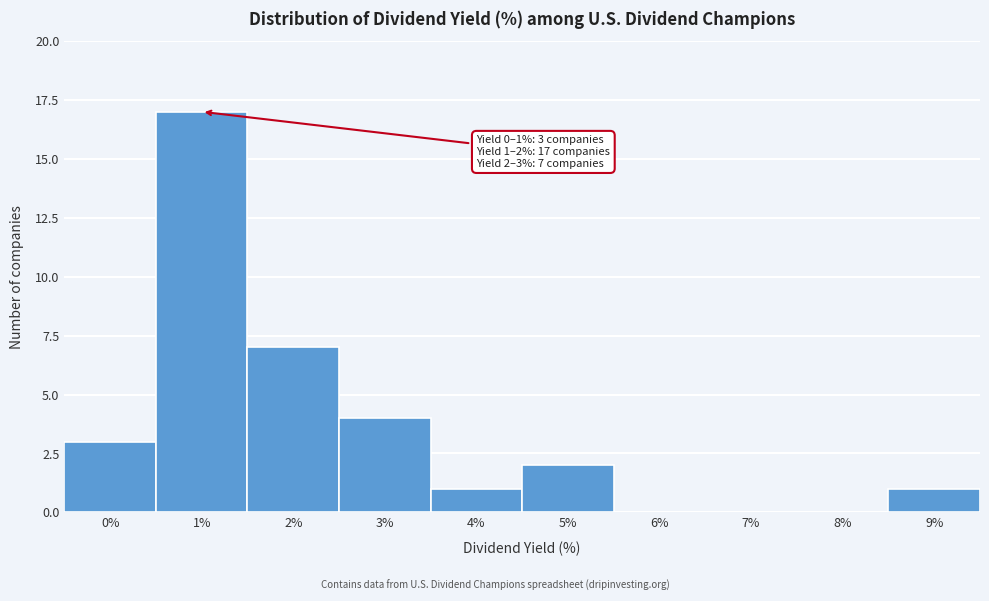

Reading left to right, extract all data points from this chart.

0%=3	1%=17	2%=7	3%=4	4%=1	5%=2	6%=0	7%=0	8%=0	9%=1